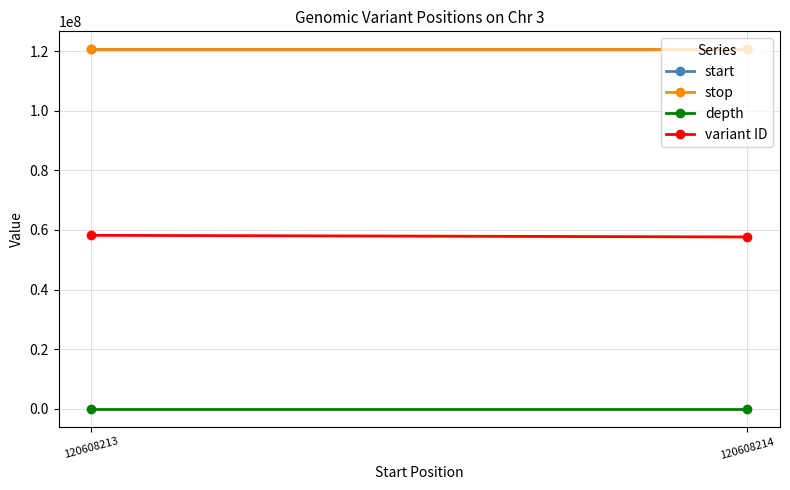

At which category does the chart reach its peak across all series?

120608213